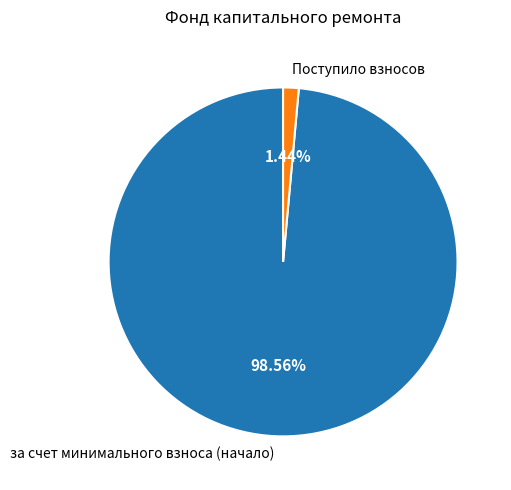

How many slices are in this pie chart?

2